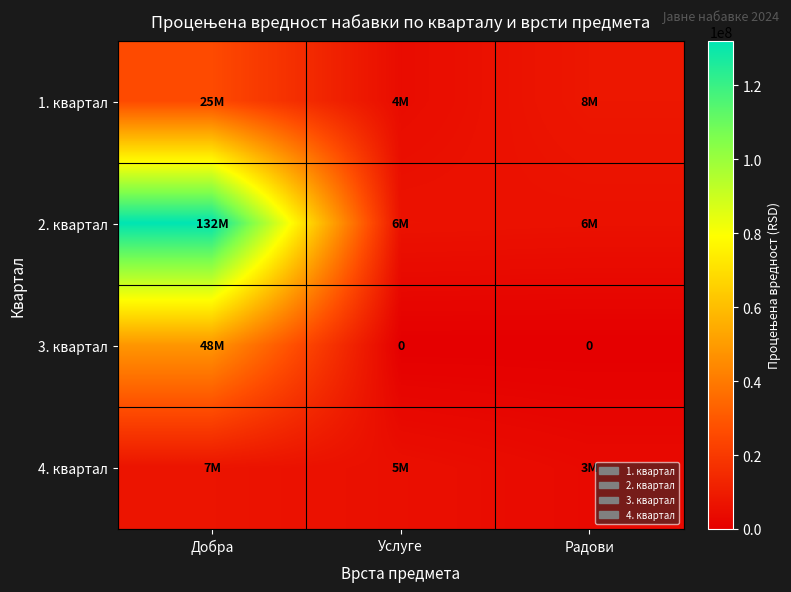

True or false: 3. квартал has a value of 48200000 at Добра.

True